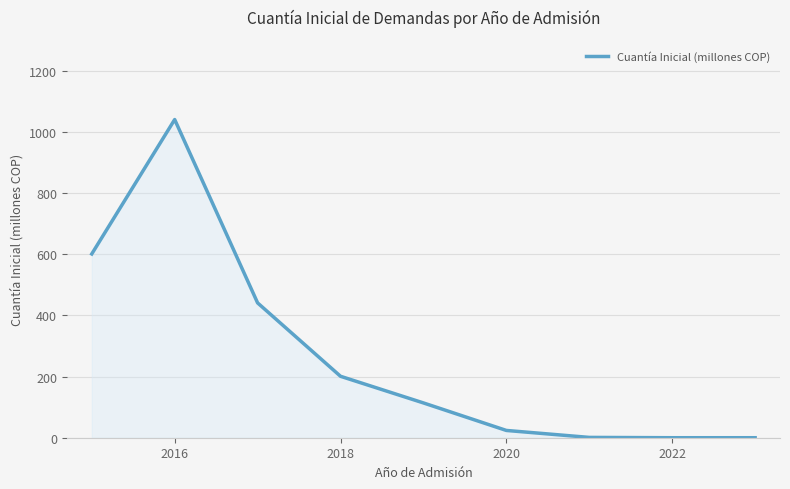

What is the greatest value displayed?

1040.5